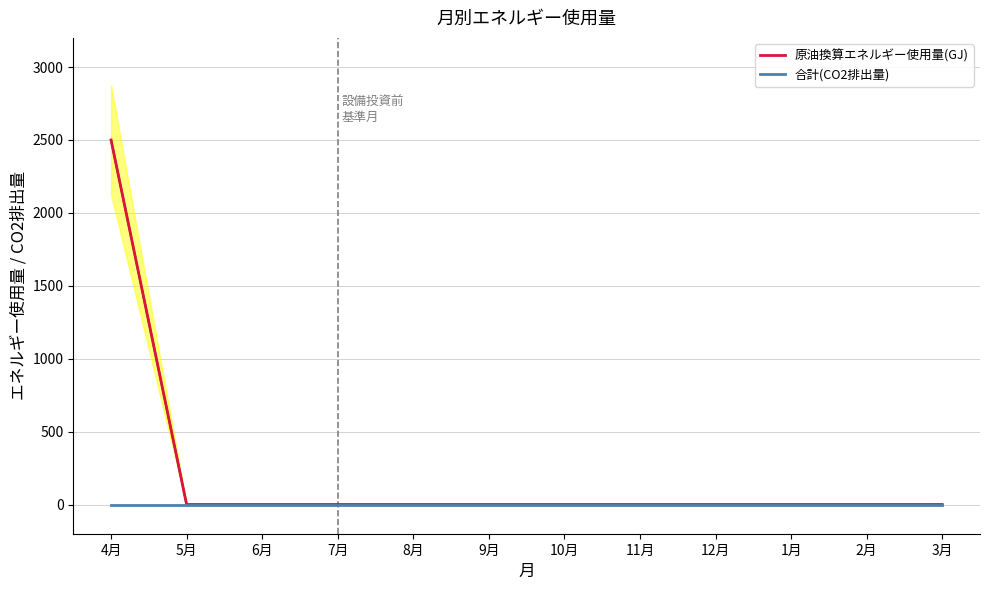

True or false: 原油換算エネルギー使用量(GJ) and 合計(CO2排出量) intersect in this chart.

False